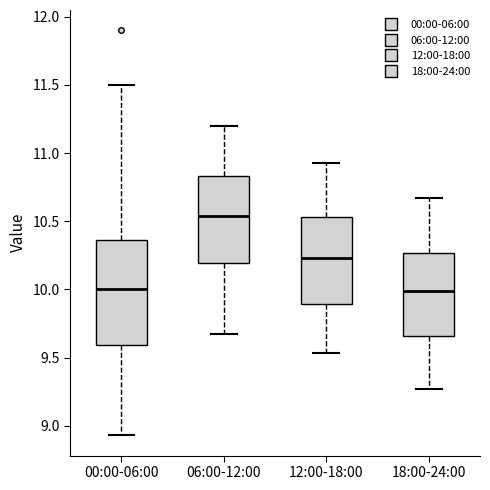

Reading left to right, read every box against the y-axis: the position of its median line, the range the box covers, and the ends of its whiskers. The values are not printed on the chart, so give them approximately, as read against the axis.

00:00-06:00: median 10.00, box 9.60 to 10.35, whiskers 8.95 to 11.50
06:00-12:00: median 10.55, box 10.20 to 10.85, whiskers 9.65 to 11.20
12:00-18:00: median 10.25, box 9.90 to 10.55, whiskers 9.55 to 10.95
18:00-24:00: median 10.00, box 9.65 to 10.25, whiskers 9.25 to 10.65